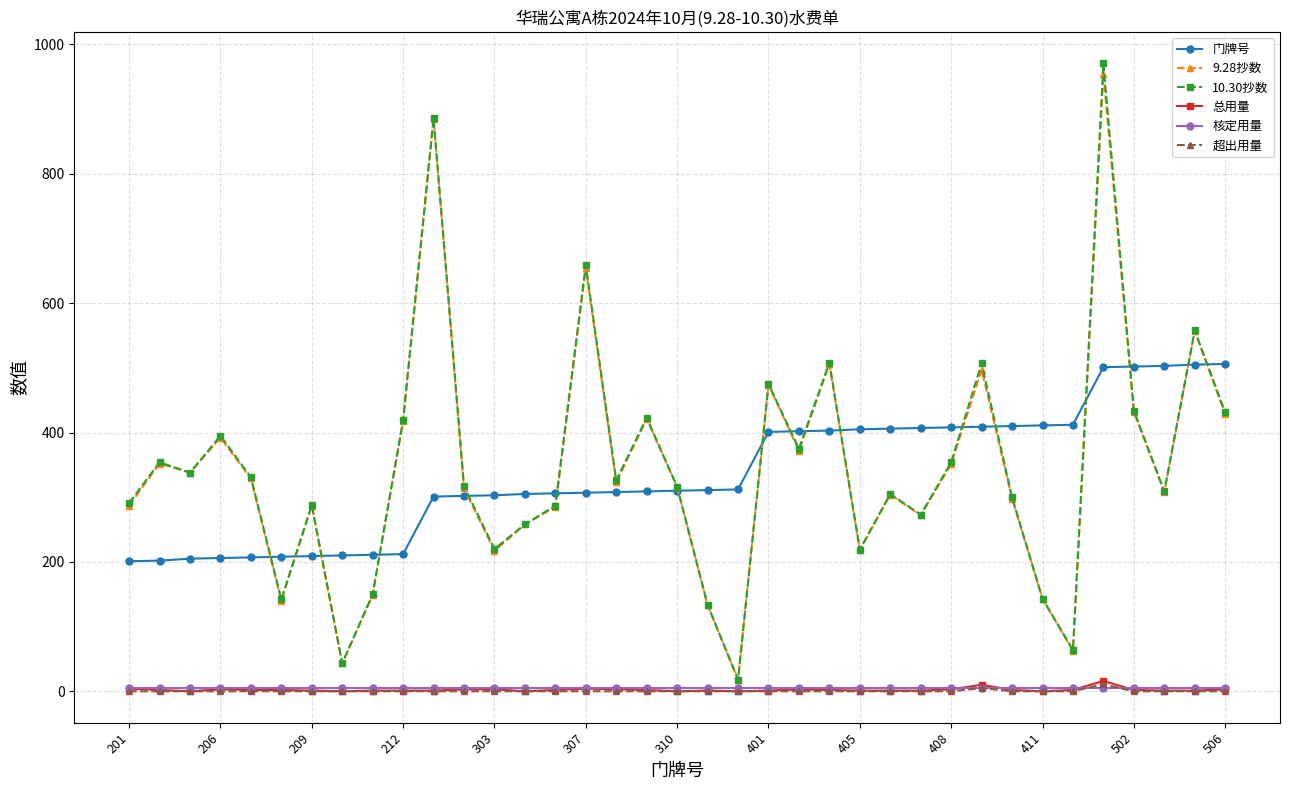

What is the maximum value shown in the chart?

971